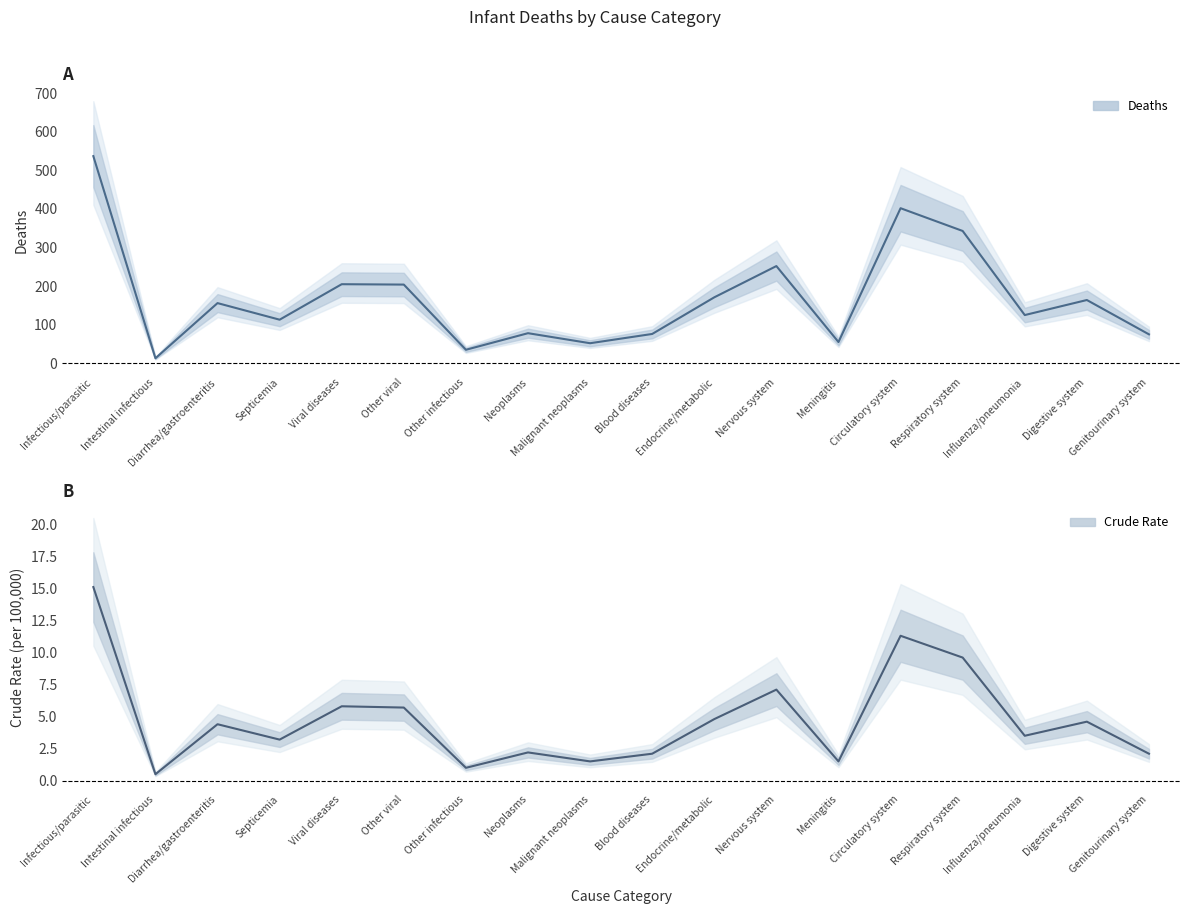

What is the difference between the Deaths values at Other viral and Circulatory system?

198.0